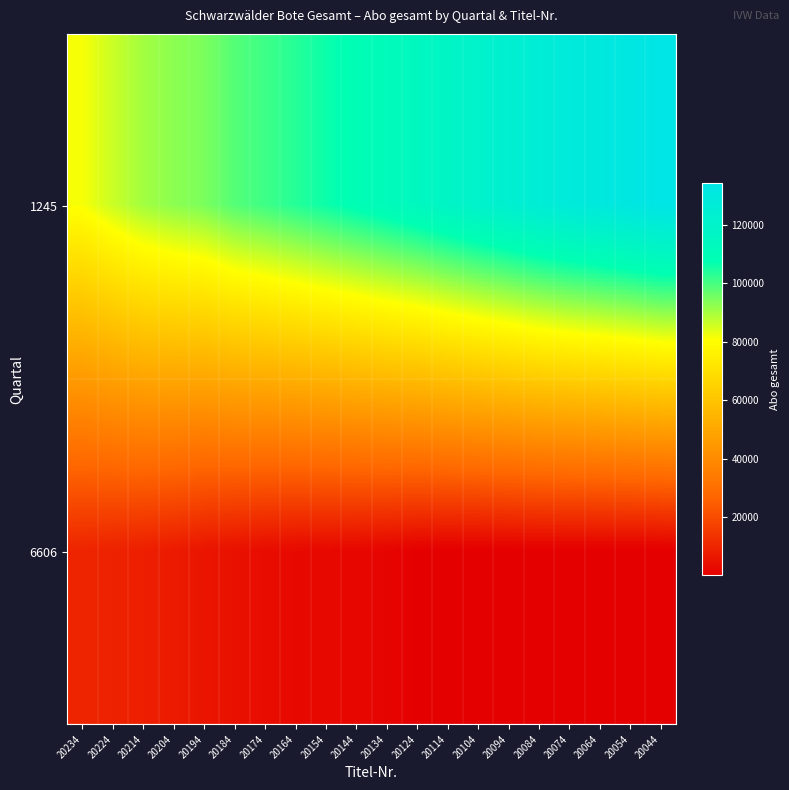

What is the total value across all series at 20164?

106350